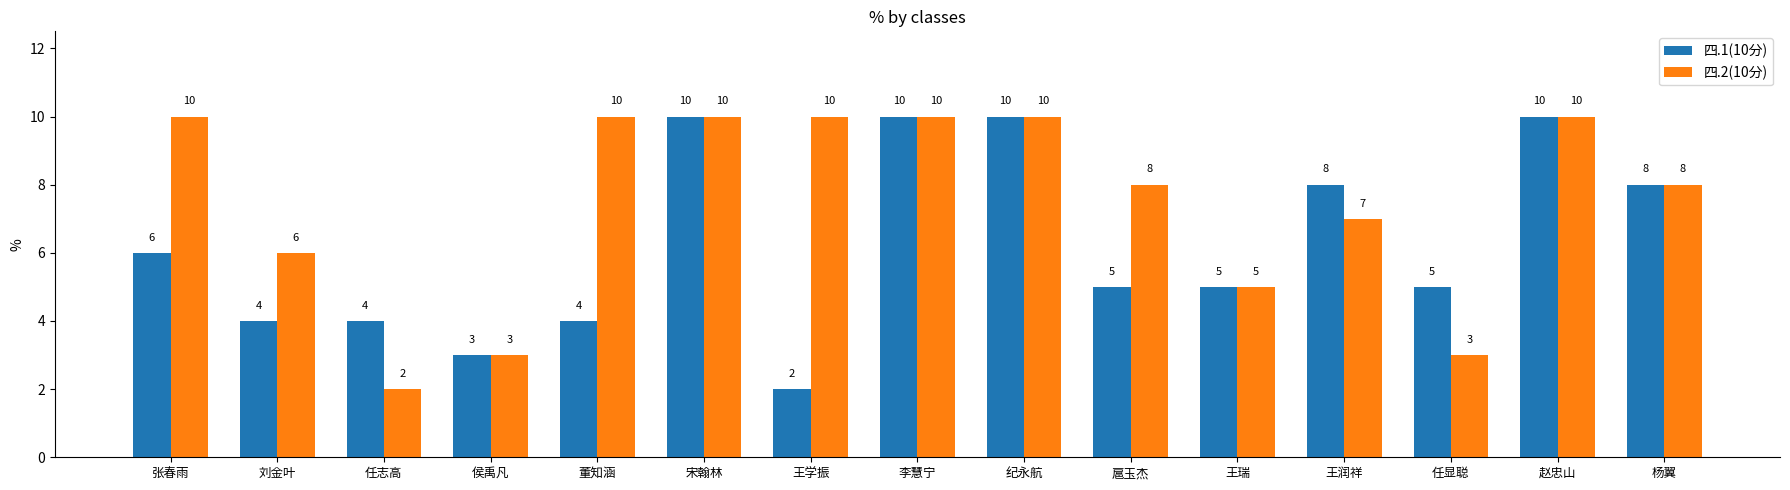

Reading right to left, what are all the values shown in this chart?

四.1(10分): 杨翼=8	赵忠山=10	任显聪=5	王润祥=8	王瑞=5	扈玉杰=5	纪永航=10	李慧宁=10	王学振=2	宋翰林=10	董知涵=4	侯禹凡=3	任志高=4	刘金叶=4	张春雨=6
四.2(10分): 杨翼=8	赵忠山=10	任显聪=3	王润祥=7	王瑞=5	扈玉杰=8	纪永航=10	李慧宁=10	王学振=10	宋翰林=10	董知涵=10	侯禹凡=3	任志高=2	刘金叶=6	张春雨=10